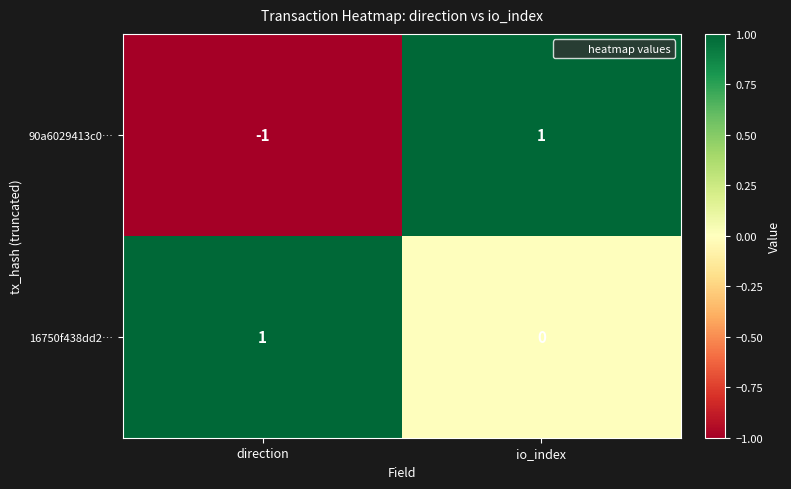

At direction, list the series in order from largest to smallest.

16750f438dd2…, 90a6029413c0…